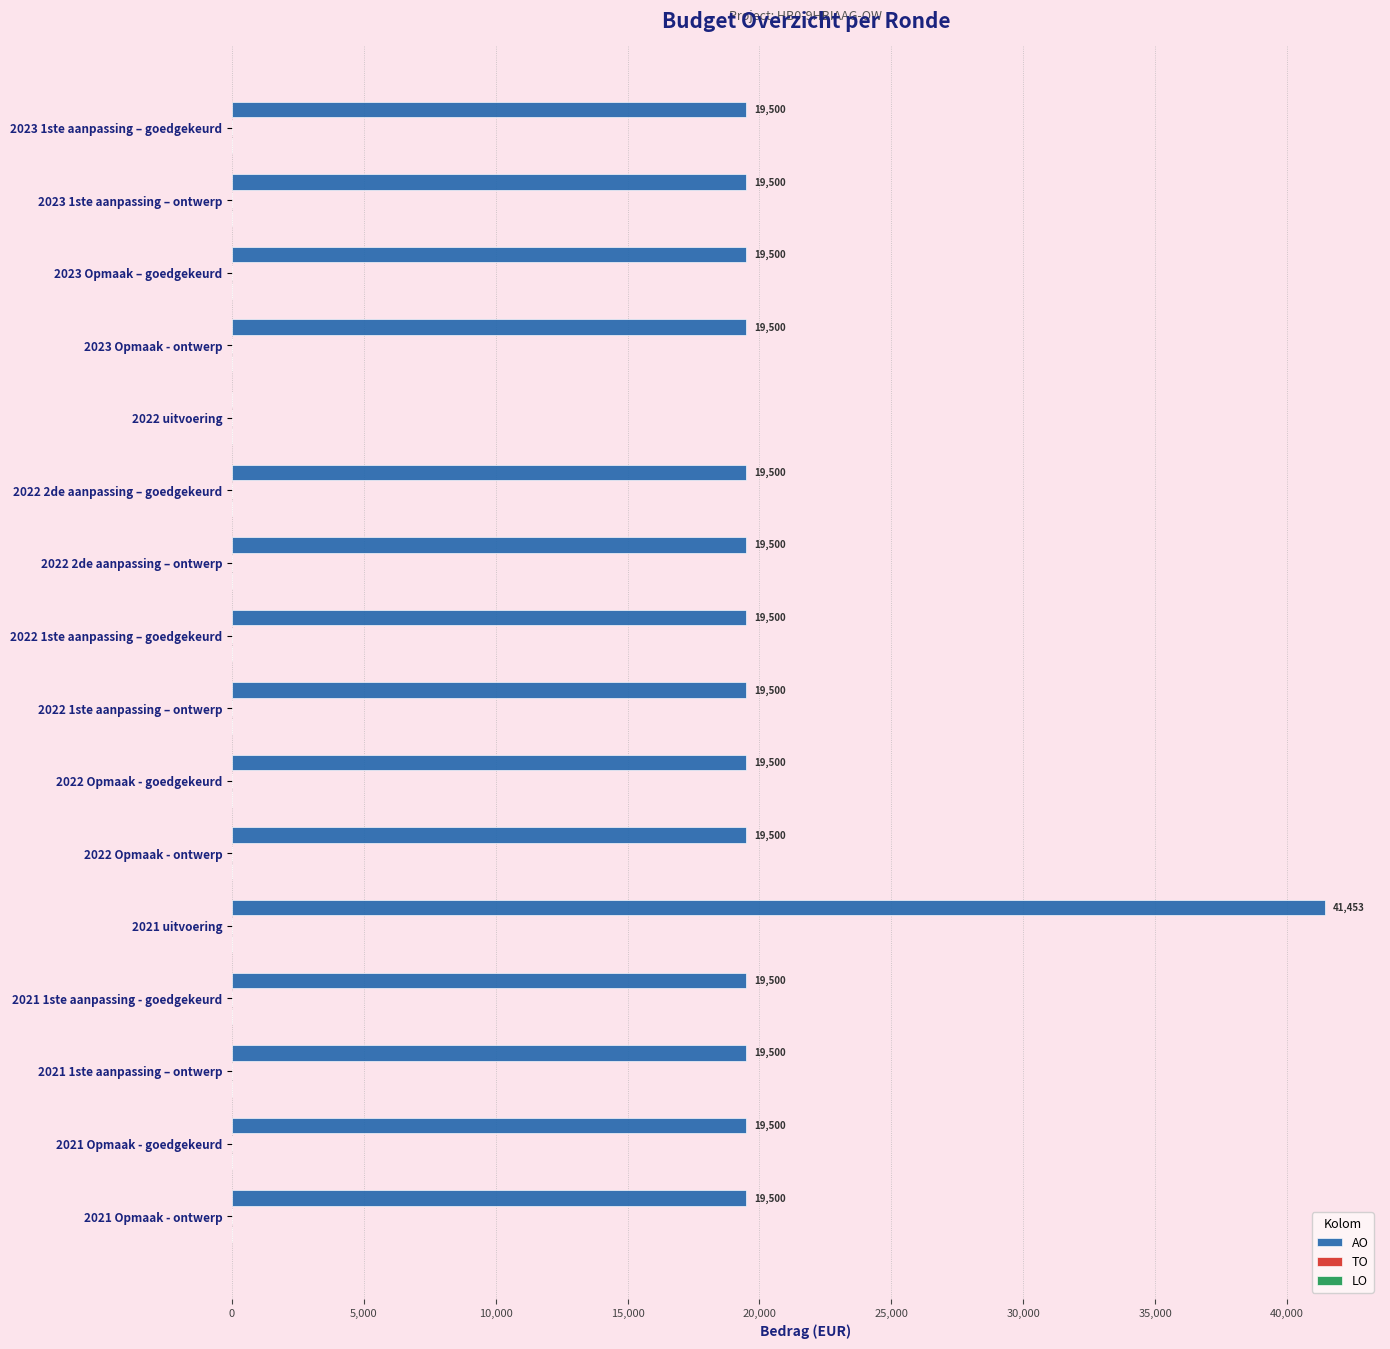

What is the greatest value displayed?

41453